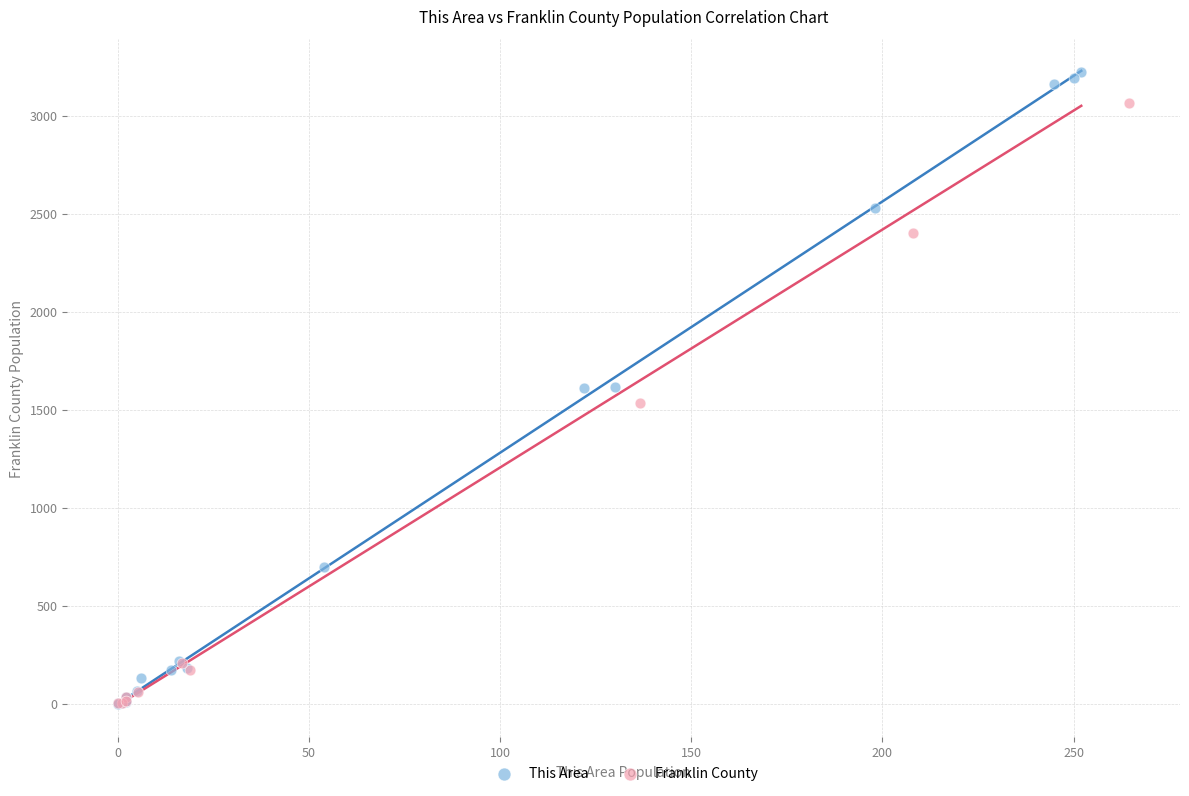

Which series has the widest spread of Y values?

This Area